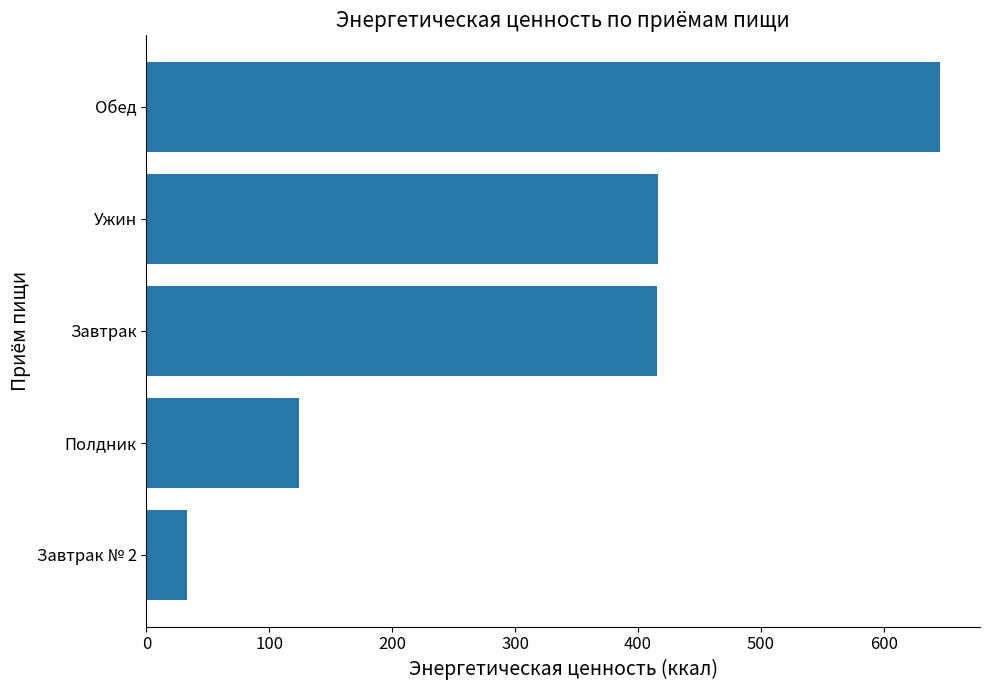

The value at Обед is 191.7. True or false?

False